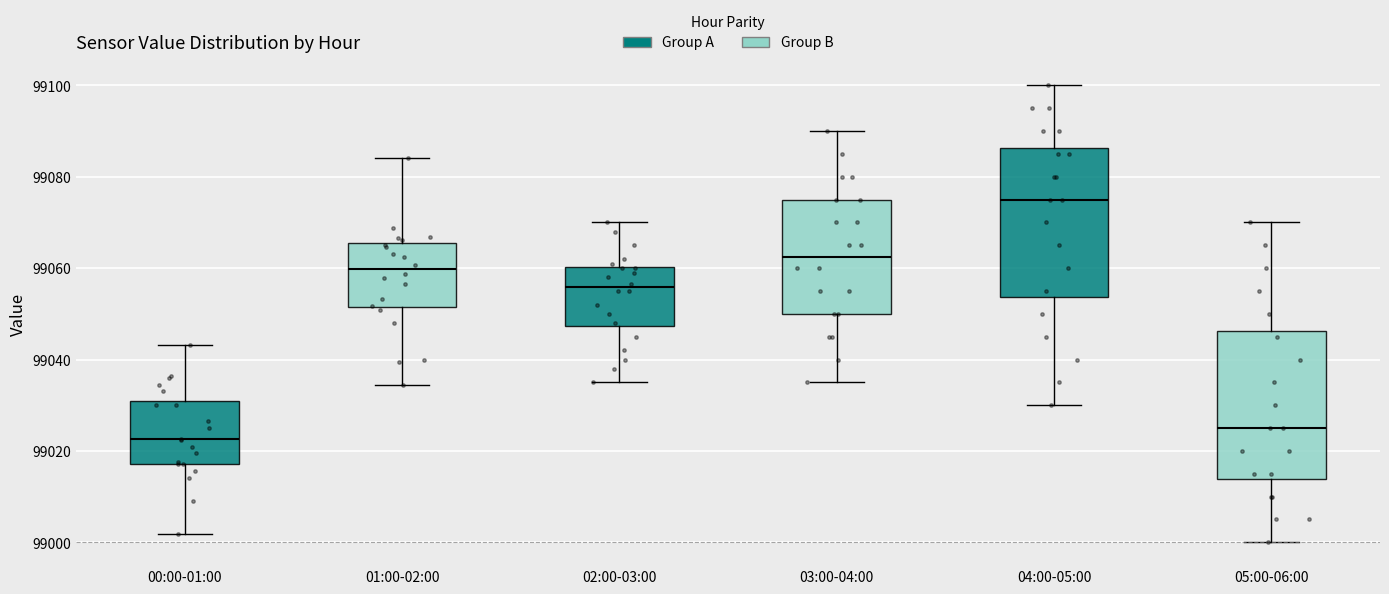

Reading left to right, transcribe this box plot: for each box, give where its median line is, the range the box spans, and where its two whiskers end, as read against the y-axis. The values are not printed on the chart, so give them approximately, as read against the axis.

00:00-01:00: median 99022, box 99018 to 99030, whiskers 99002 to 99044
01:00-02:00: median 99060, box 99052 to 99066, whiskers 99034 to 99084
02:00-03:00: median 99056, box 99048 to 99060, whiskers 99036 to 99070
03:00-04:00: median 99062, box 99050 to 99076, whiskers 99036 to 99090
04:00-05:00: median 99076, box 99054 to 99086, whiskers 99030 to 99100
05:00-06:00: median 99026, box 99014 to 99046, whiskers 99000 to 99070